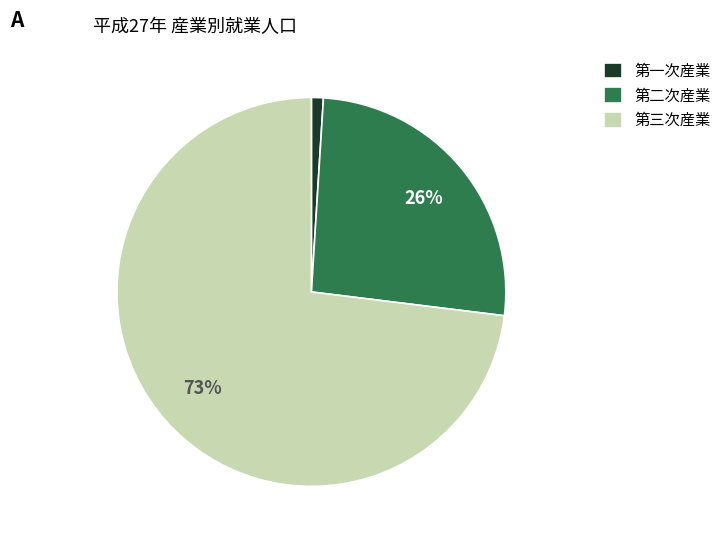

Which category has the smallest portion of the pie?

第一次産業